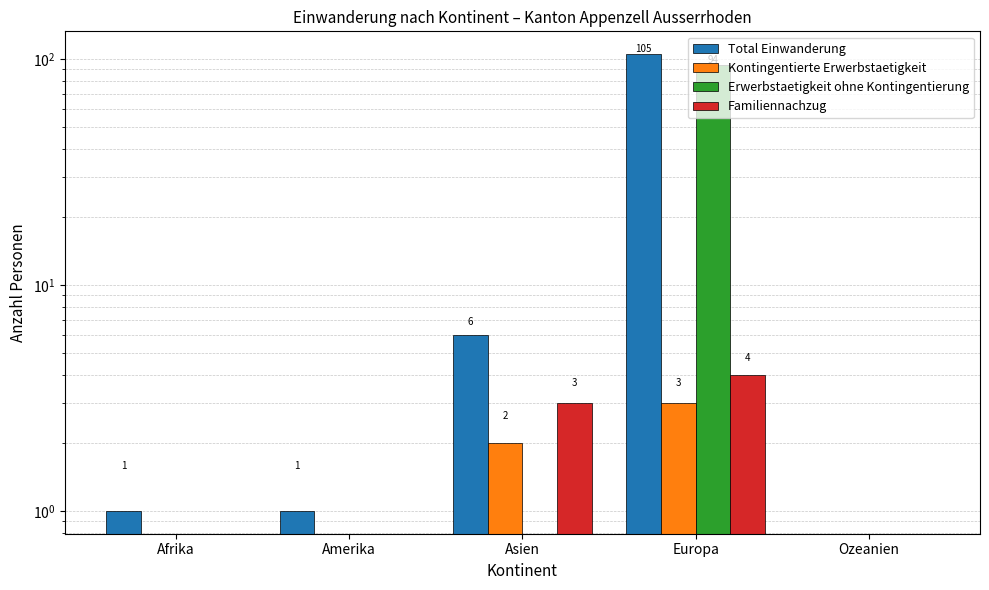

How many series are shown in this chart?

4